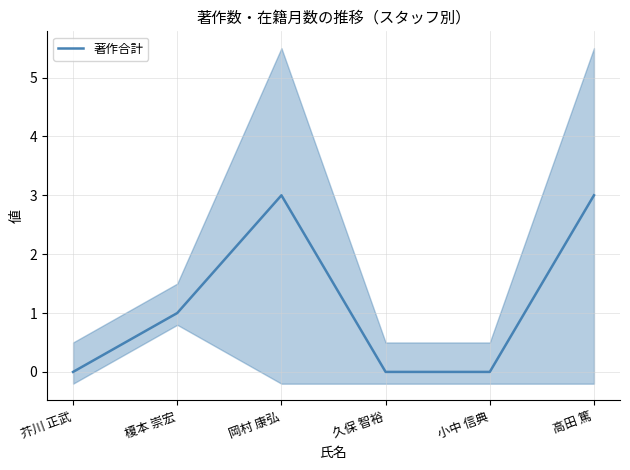

Which has a higher value, 岡村 康弘 or 高田 篤?

岡村 康弘